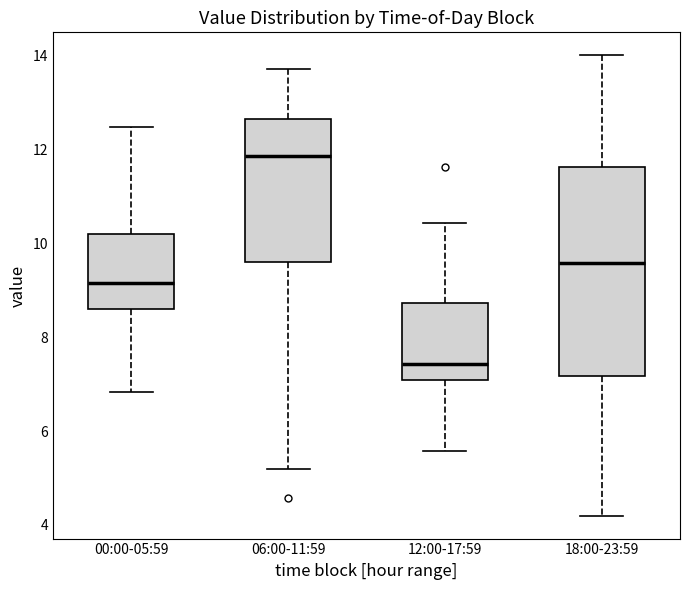

Reading left to right, transcribe this box plot: for each box, give where its median line is, the range the box spans, and where its two whiskers end, as read against the y-axis. The values are not printed on the chart, so give them approximately, as read against the axis.

00:00-05:59: median 9.2, box 8.6 to 10.2, whiskers 6.8 to 12.4
06:00-11:59: median 11.8, box 9.6 to 12.6, whiskers 5.2 to 13.8
12:00-17:59: median 7.4, box 7.0 to 8.8, whiskers 5.6 to 10.4
18:00-23:59: median 9.6, box 7.2 to 11.6, whiskers 4.2 to 14.0